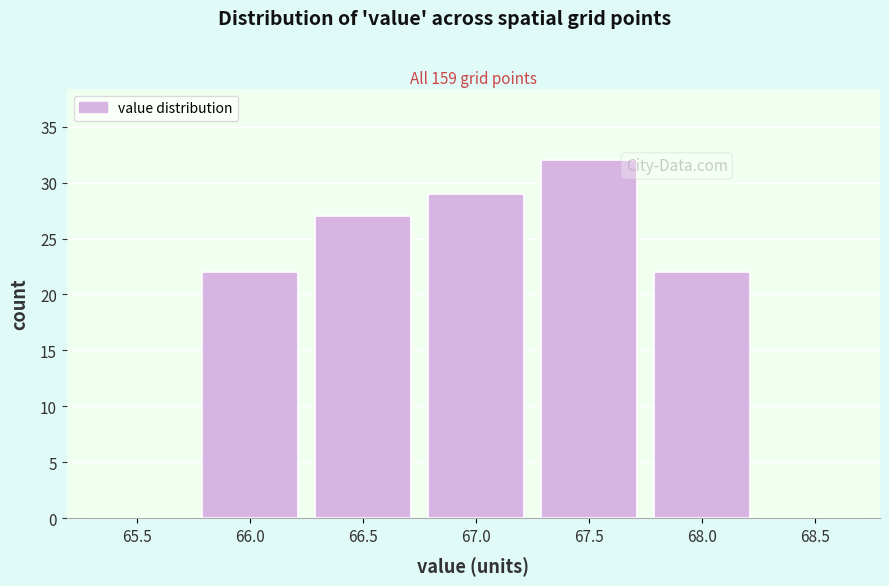

Reading left to right, list all the values displayed in this chart.

65.5=0	66.0=22	66.5=27	67.0=29	67.5=32	68.0=22	68.5=0